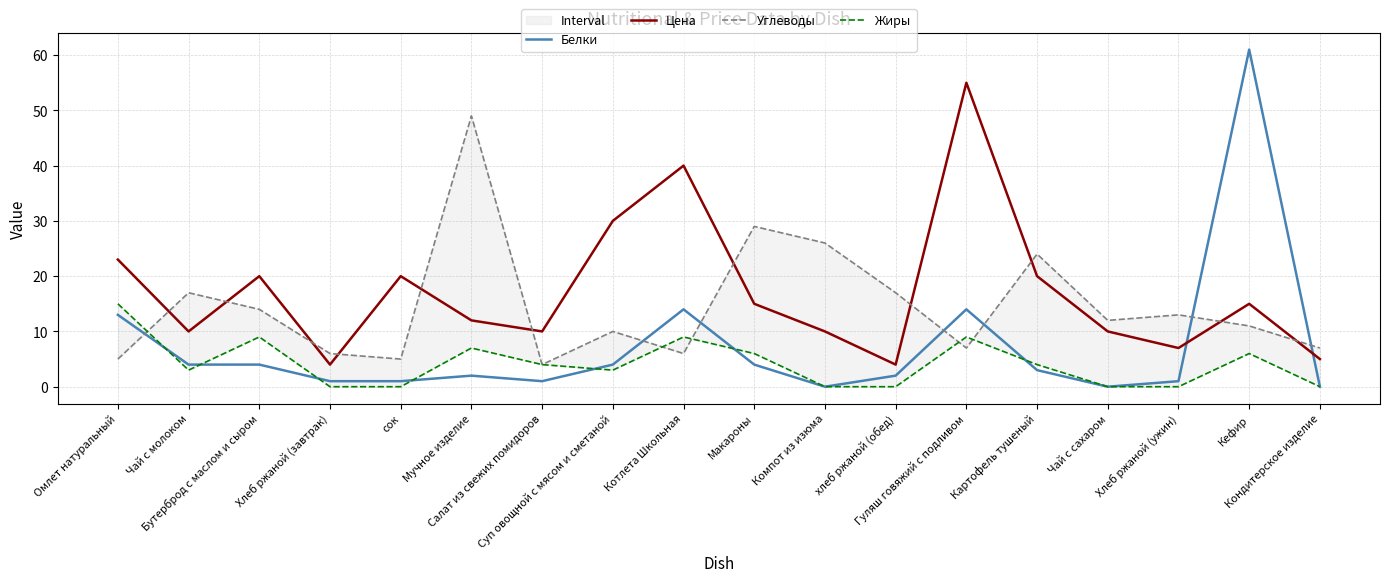

What is the spread (max minus min) of values at Кефир?

55